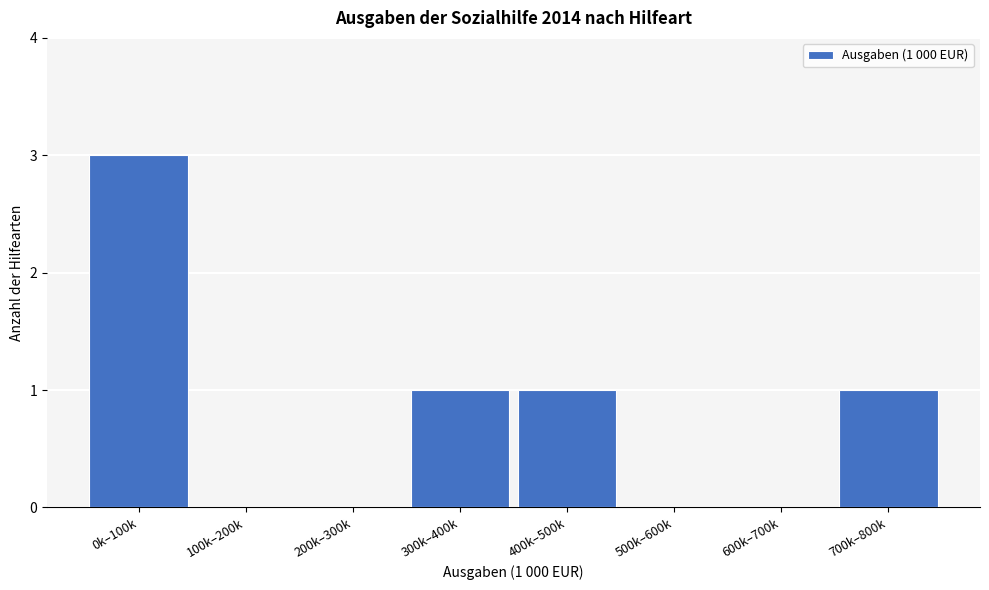

Reading left to right, extract all data points from this chart.

0k–100k=3	100k–200k=0	200k–300k=0	300k–400k=1	400k–500k=1	500k–600k=0	600k–700k=0	700k–800k=1